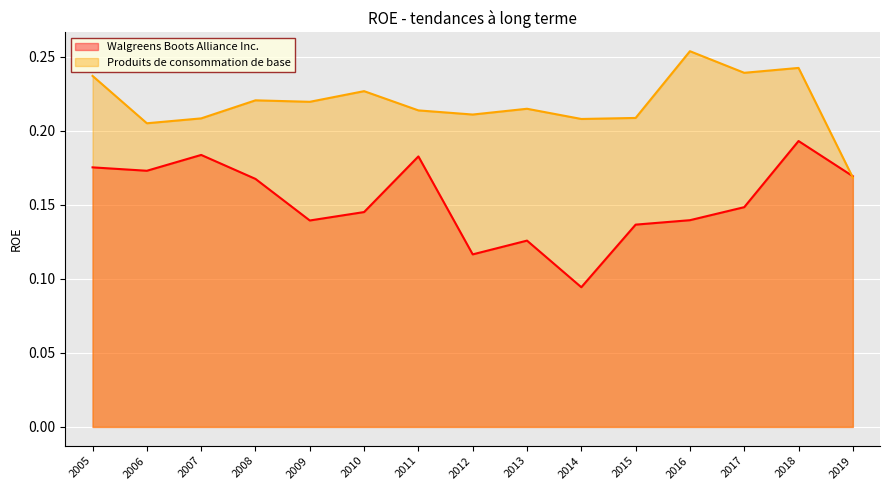

What is the total value across all series at 2016?

0.4